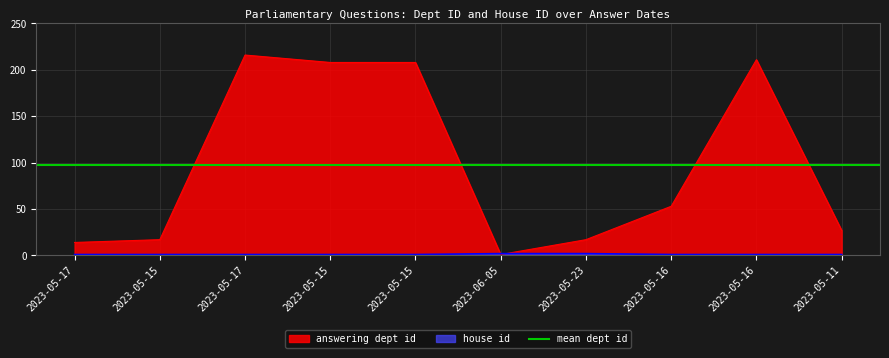

How many intersections are there between answering dept id and house id?

2